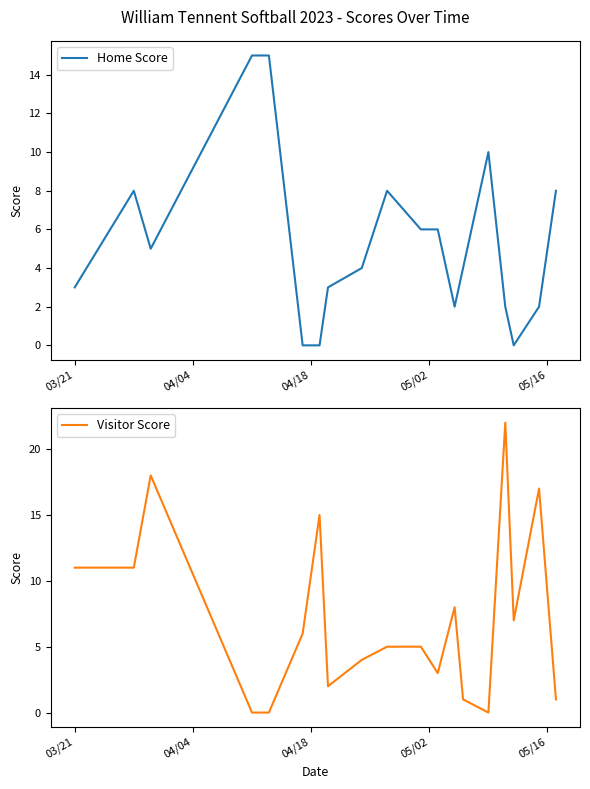

Where does the Visitor Score series first go above 5?

03/21